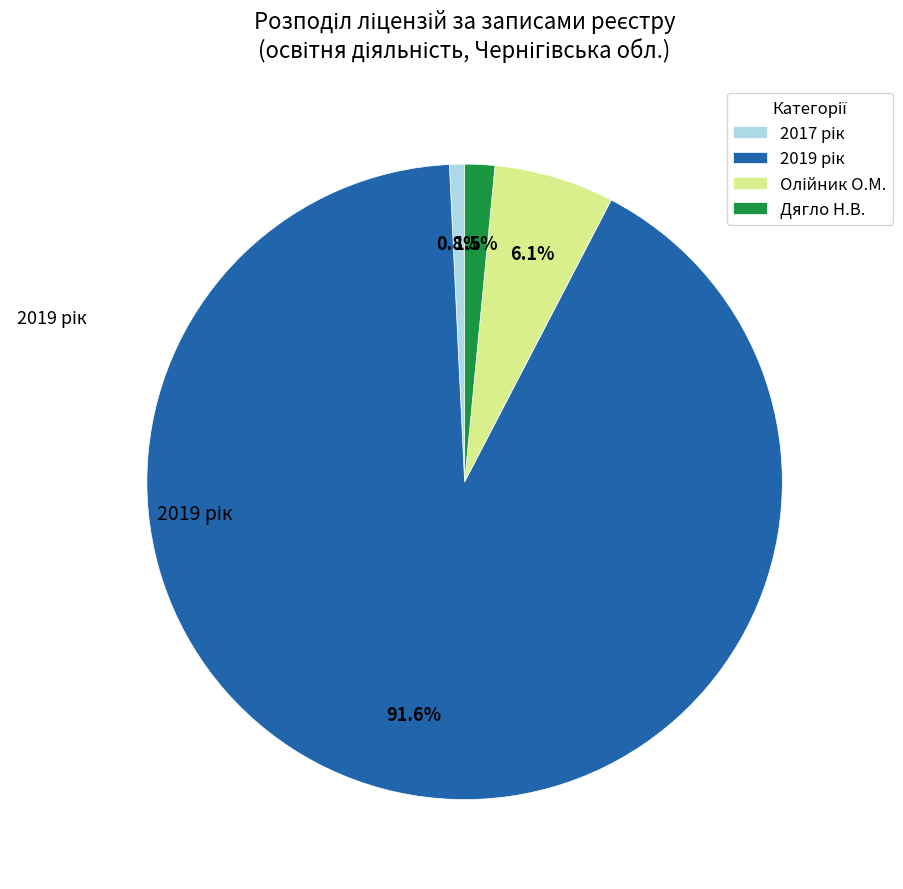

Is there a majority slice in this chart?

Yes